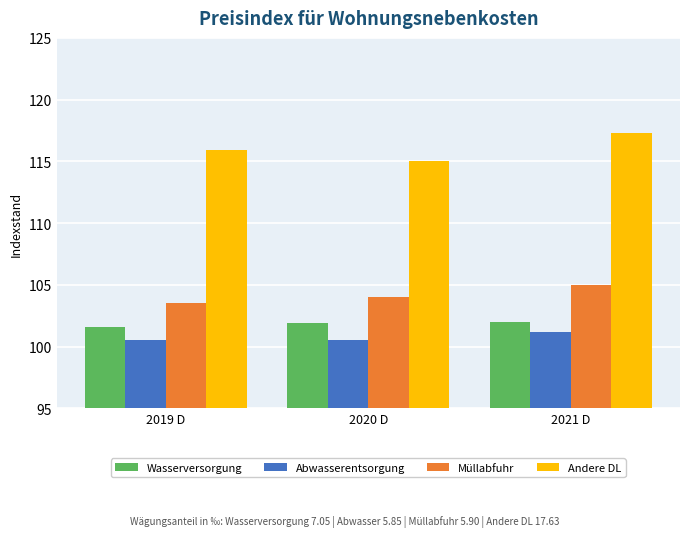

What is the approximate value of Andere DL at 2019 D?

115.9